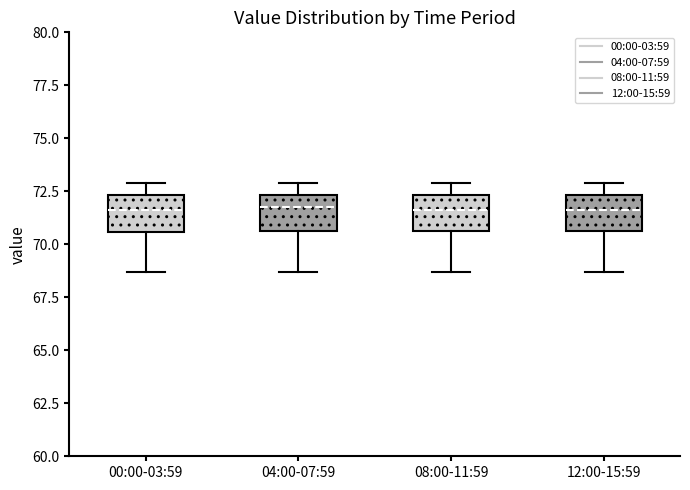

Reading left to right, transcribe this box plot: for each box, give where its median line is, the range the box spans, and where its two whiskers end, as read against the y-axis. The values are not printed on the chart, so give them approximately, as read against the axis.

00:00-03:59: median 71.5, box 70.5 to 72.5, whiskers 68.5 to 73.0
04:00-07:59: median 72.0, box 70.5 to 72.5, whiskers 68.5 to 73.0
08:00-11:59: median 71.5, box 70.5 to 72.5, whiskers 68.5 to 73.0
12:00-15:59: median 71.5, box 70.5 to 72.5, whiskers 68.5 to 73.0